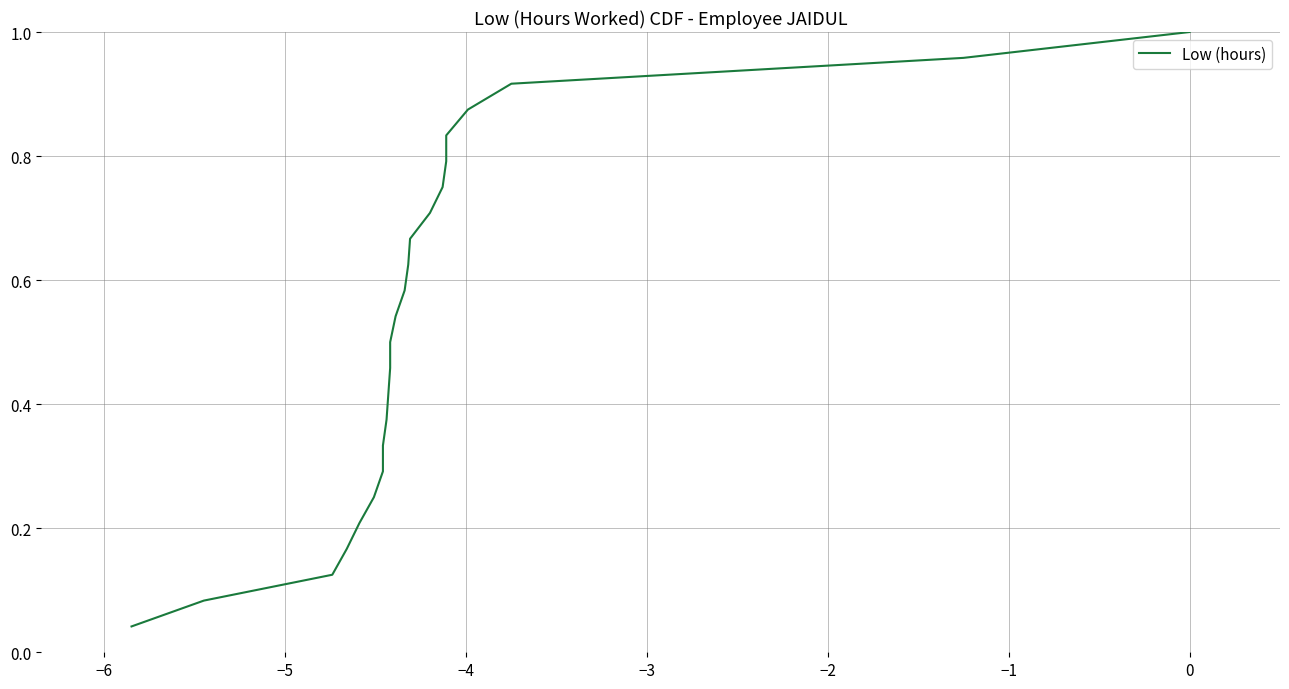

Does the chart have visible grid lines?

Yes